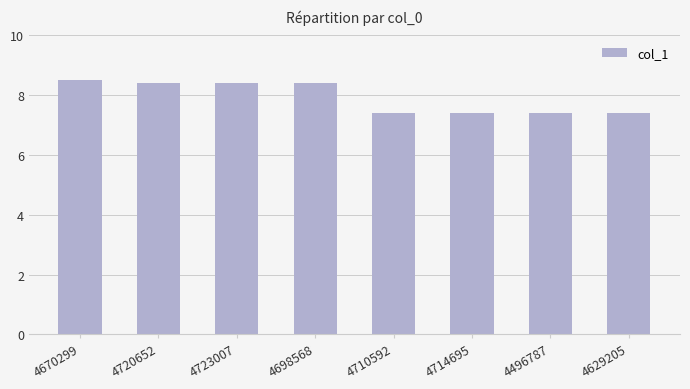

Where does the data first go above 8?

4670299